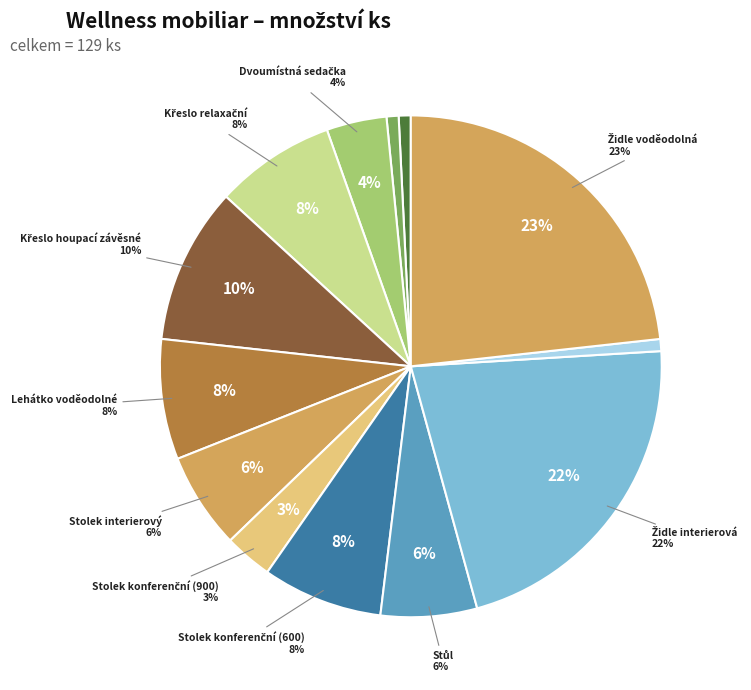

What percentage is the MS3a Stolek konferenční (600) slice, to the nearest percent?

8%